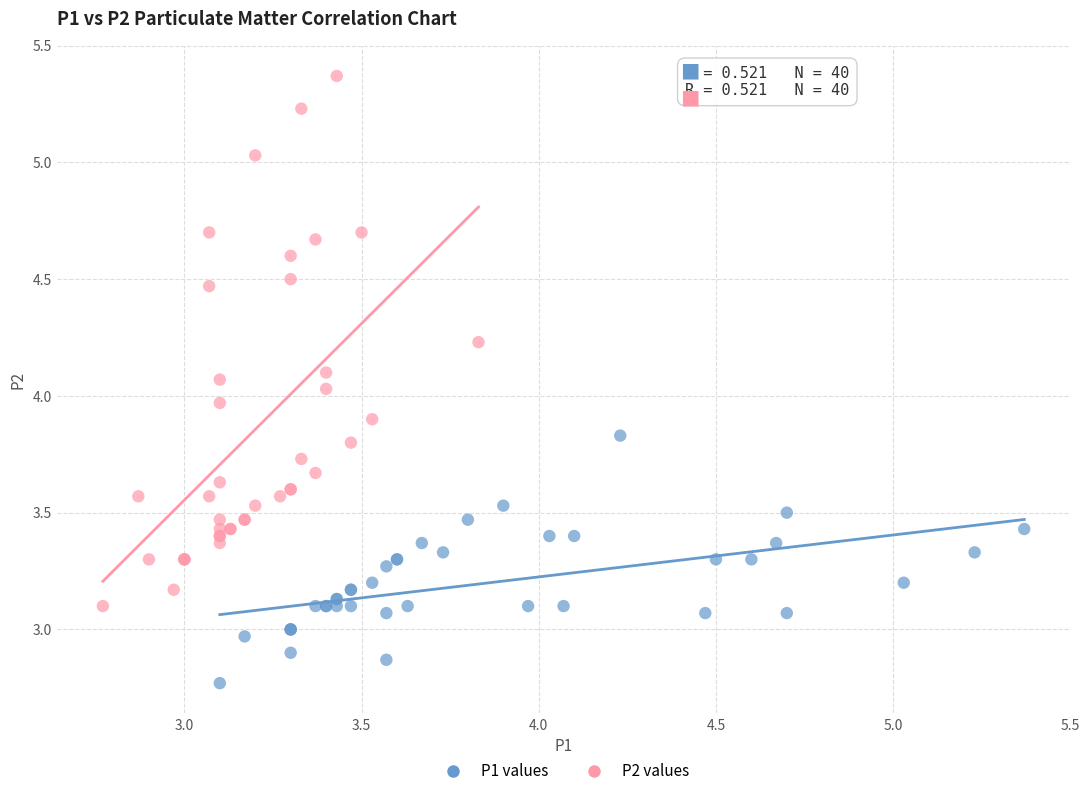

Which series contains the lowest Y value?

P1 values